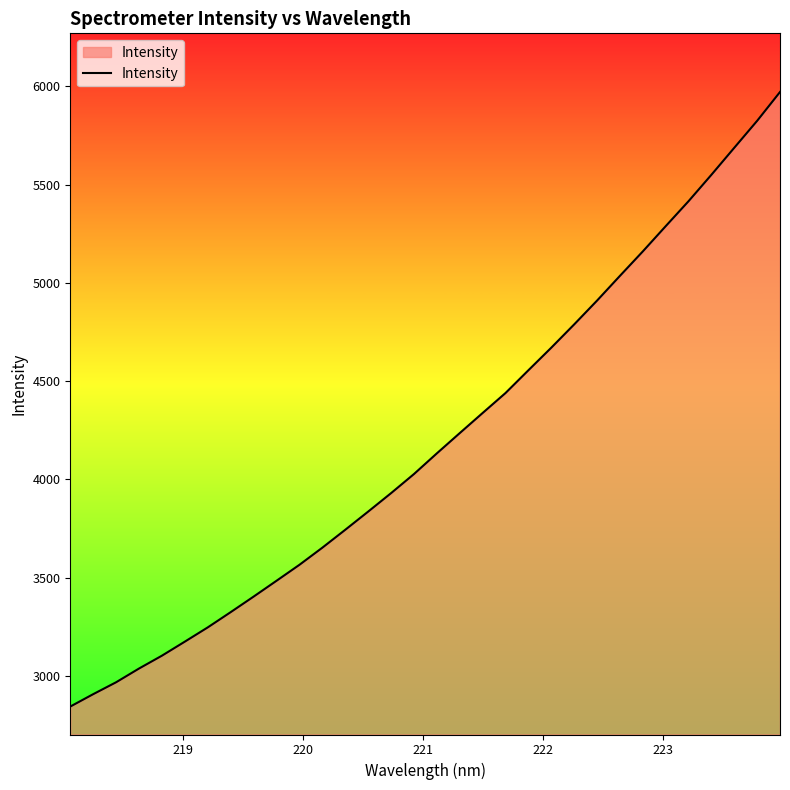

What is the difference between the maximum and minimum values?

3127.1